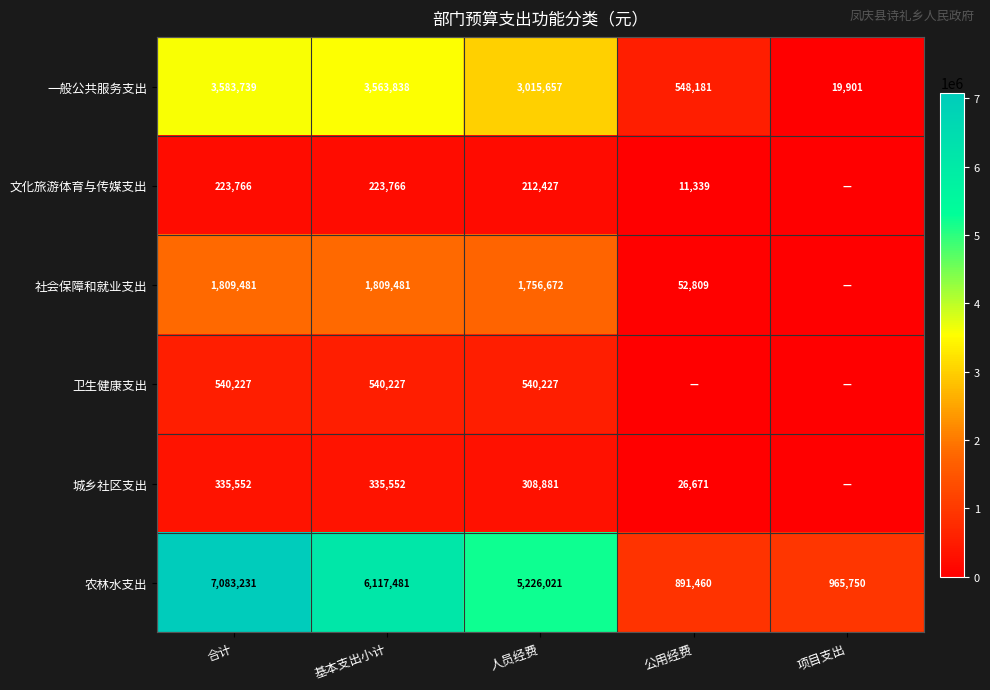

What is the total value across all series at 基本支出小计?

12590345